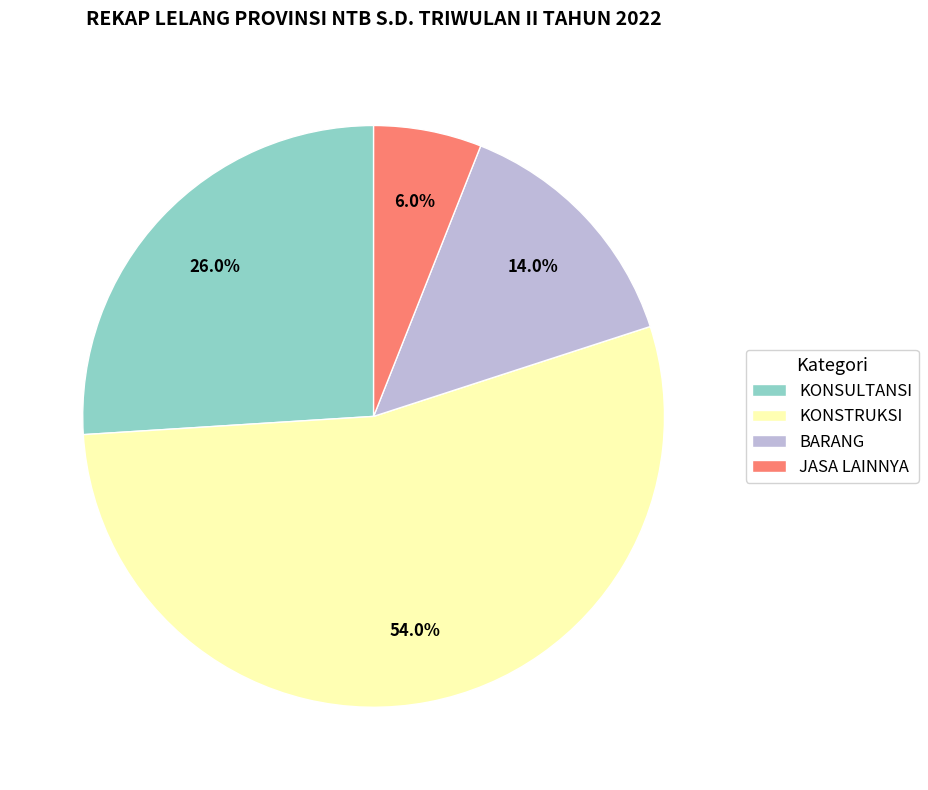

How many segments does this pie chart have?

4